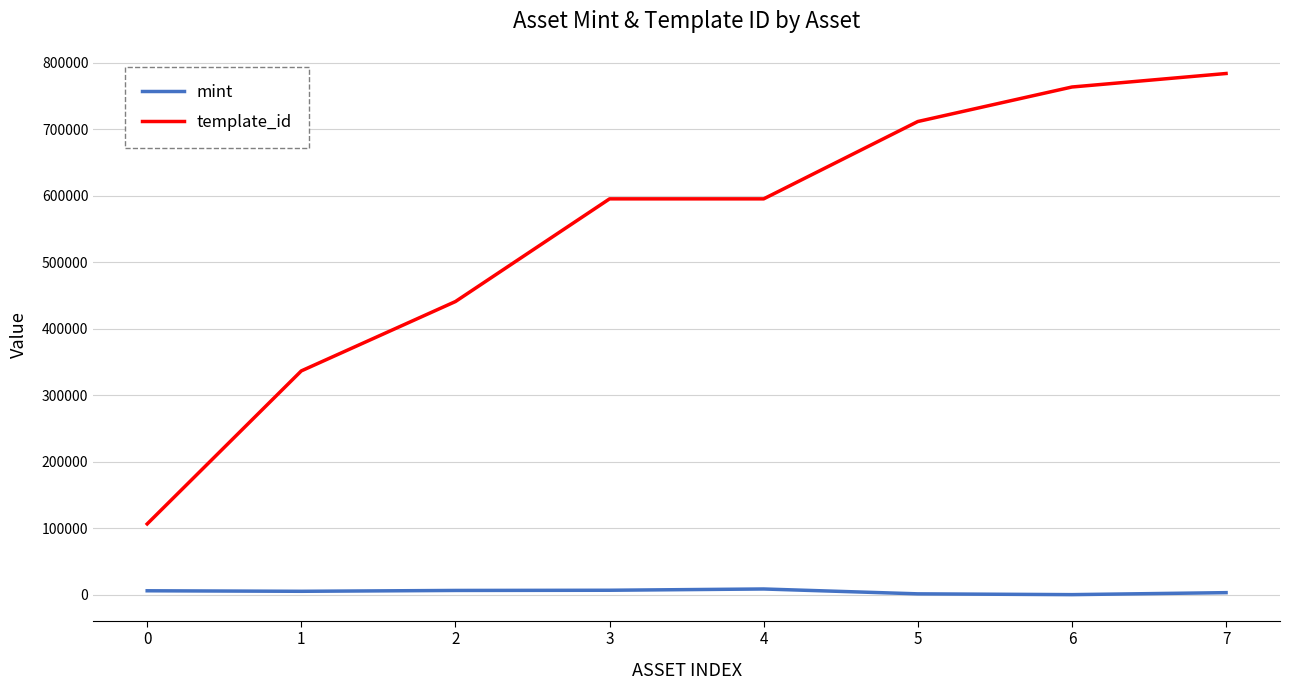

What is the difference between the maximum and minimum values in the template_id series?

677010